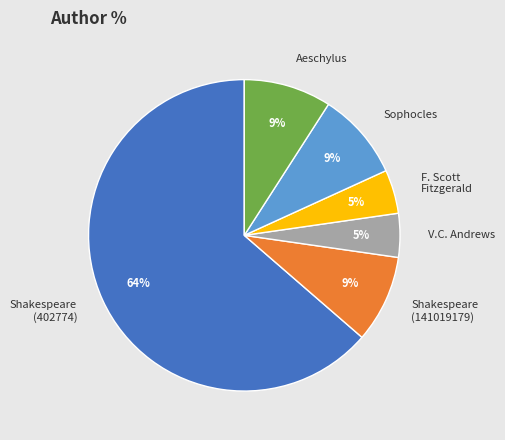

Is there a majority slice in this chart?

Yes